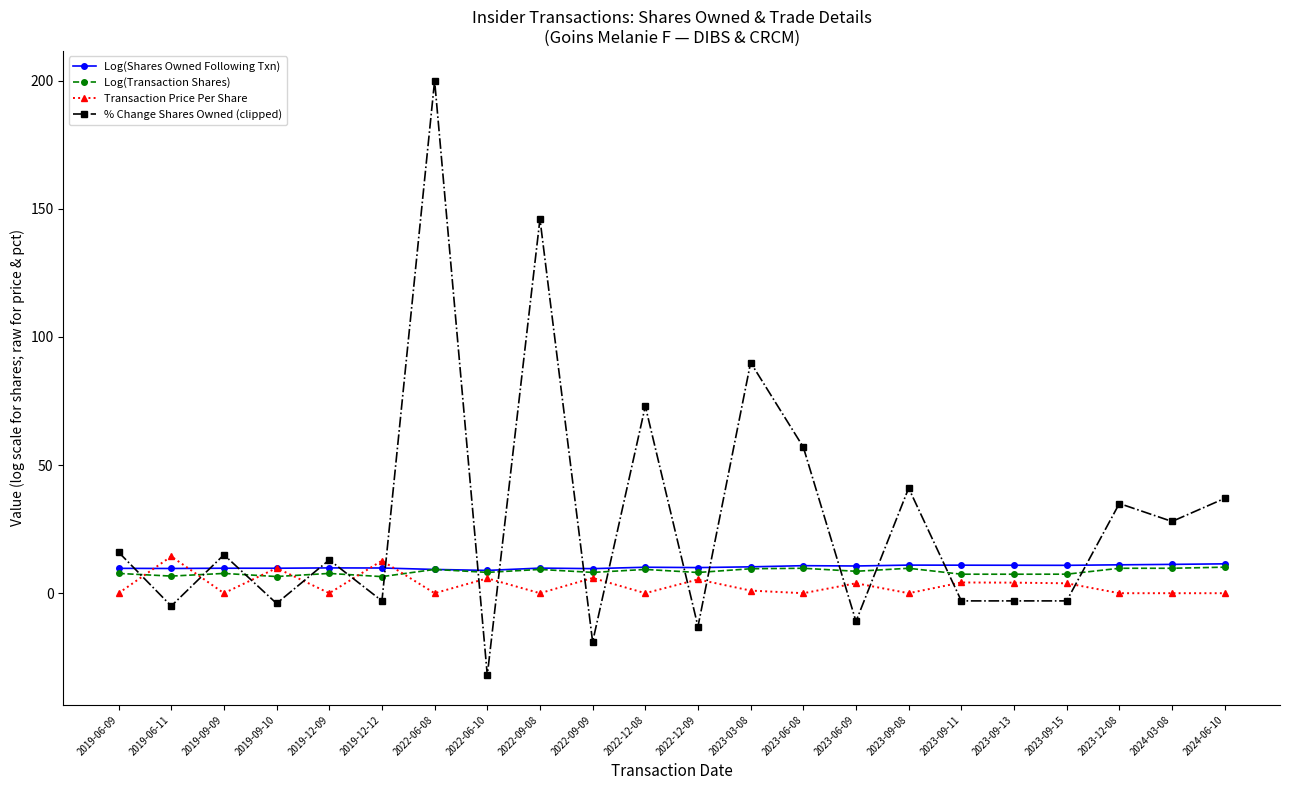

How many data points does each series have?

22